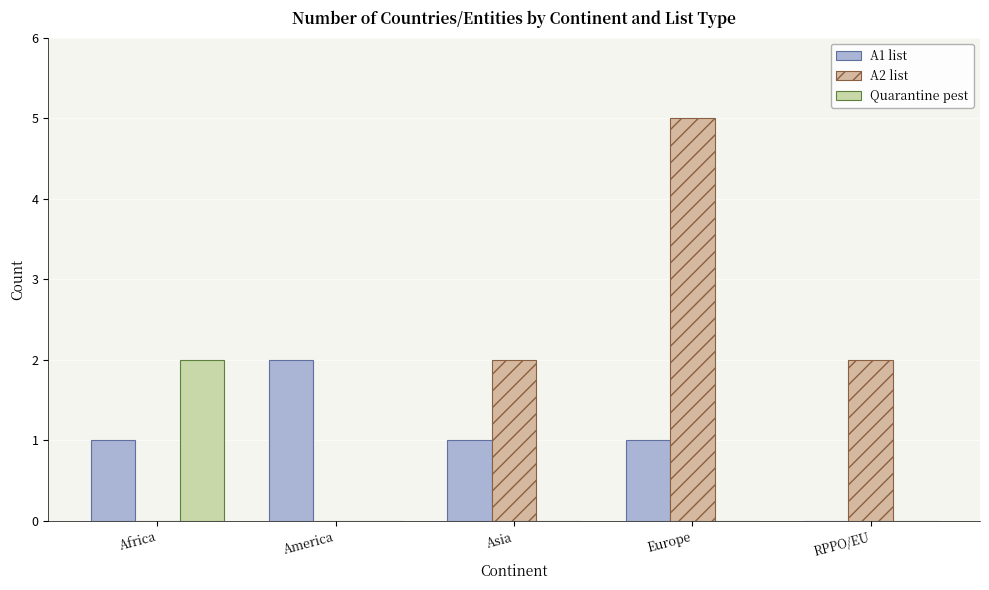

What position from the right is Asia?

3